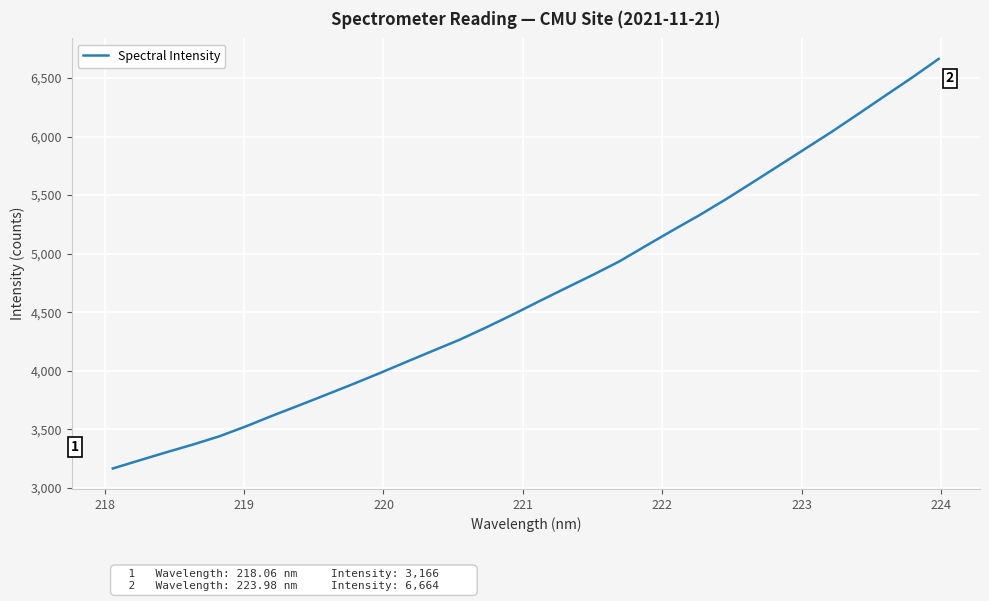

Reading right to left, what are all the values shown in this chart?

6663.5	6504.0	6350.8	6196.7	6043.9	5898.3	5752.6	5607.5	5464.2	5327.6	5198.8	5067.1	4933.7	4817.9	4706.9	4594.7	4479.9	4369.8	4264.5	4170.1	4075.1	3979.1	3885.9	3795.5	3705.9	3617.9	3526.2	3440.8	3369.8	3303.7	3235.0	3165.6